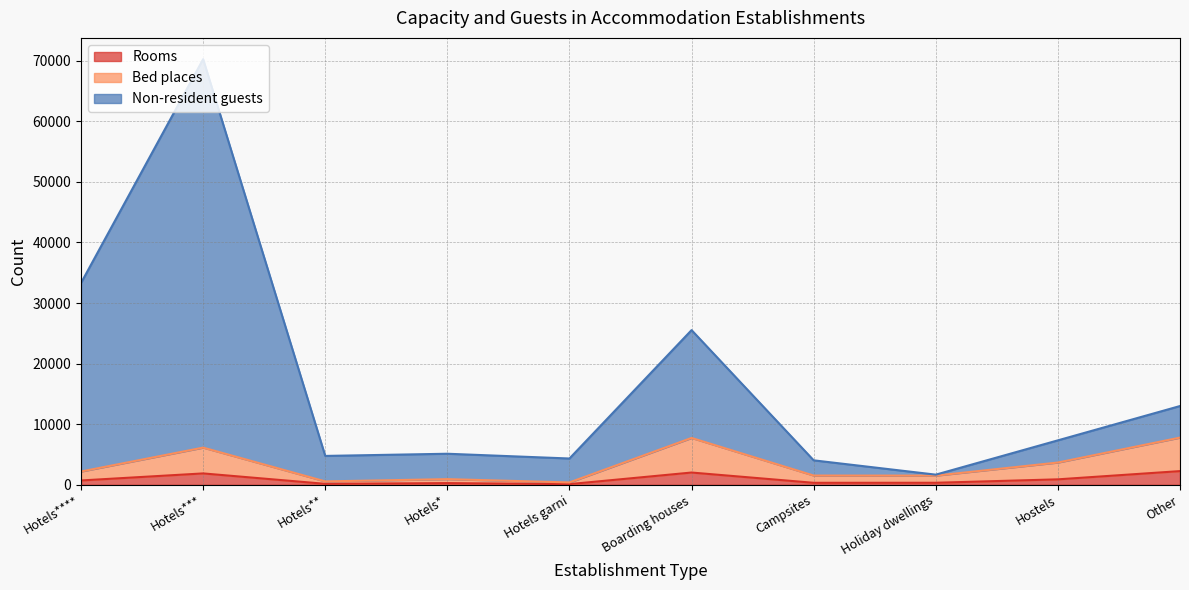

What is the value of the Bed places point at the 1st from the left?

2197